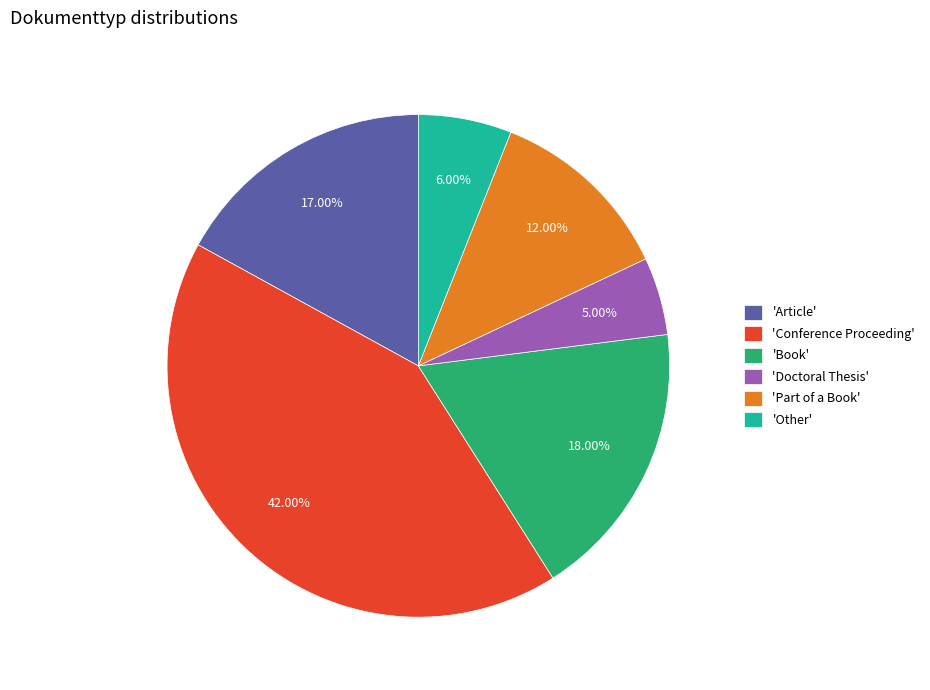

Between 'Book' and 'Doctoral Thesis', which is larger?

'Book'